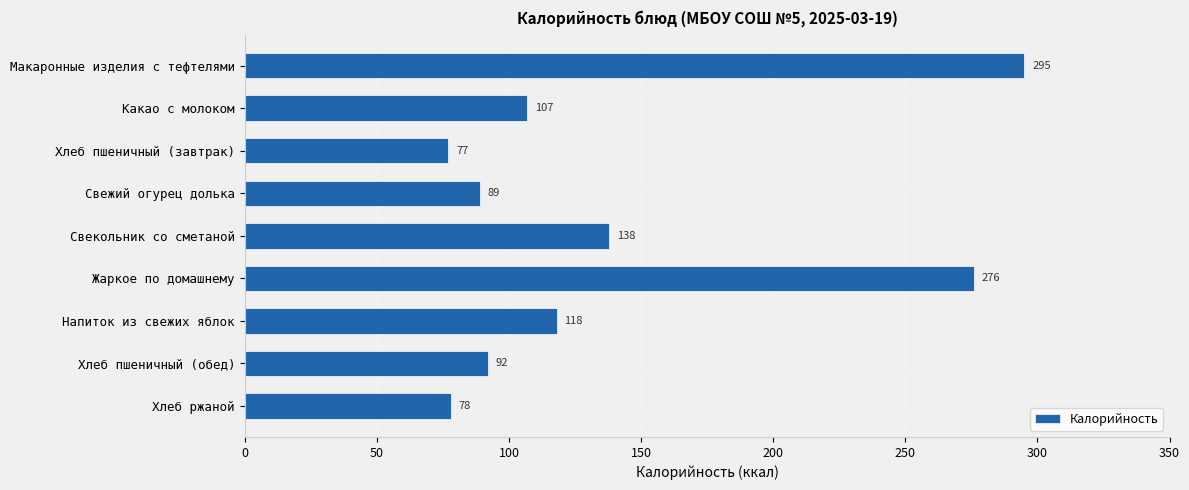

What is the label of the 2nd bar from the top?

Какао с молоком